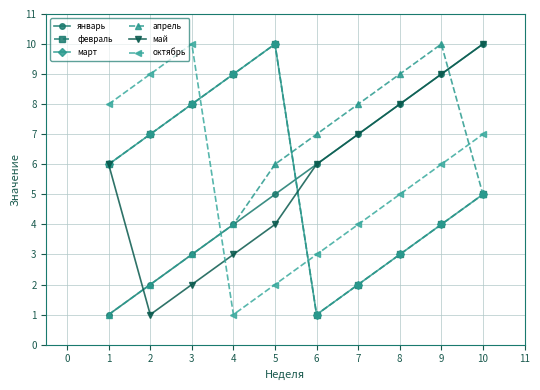

What is the lowest value of the апрель series?

1